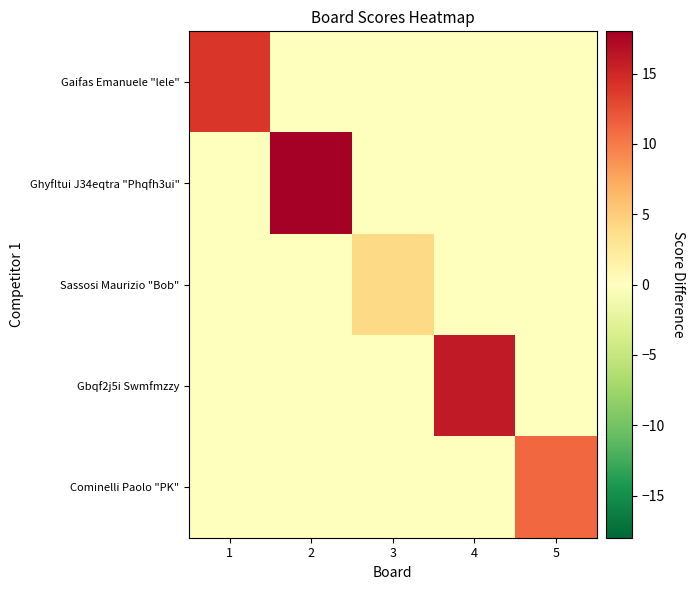

Reading left to right, transcribe all the data shown in this chart.

Gaifas Emanuele "lele": 1=14	2=0	3=0	4=0	5=0
Ghyfltui J34eqtra "Phqfh3ui": 1=0	2=18	3=0	4=0	5=0
Sassosi Maurizio "Bob": 1=0	2=0	3=4	4=0	5=0
Gbqf2j5i Swmfmzzy: 1=0	2=0	3=0	4=16	5=0
Cominelli Paolo "PK": 1=0	2=0	3=0	4=0	5=11